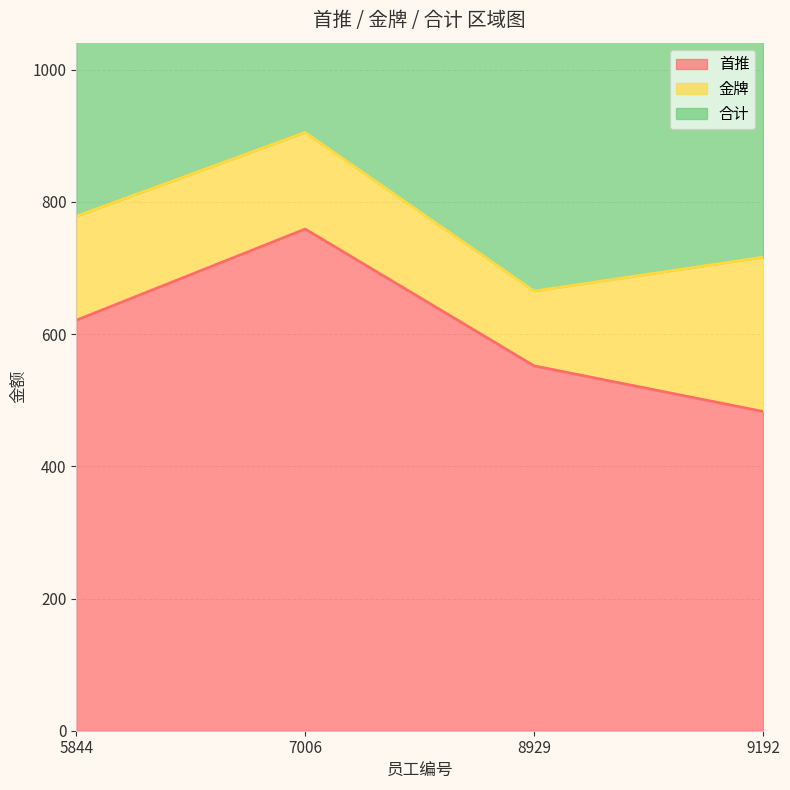

What is the smallest value displayed?

483.0